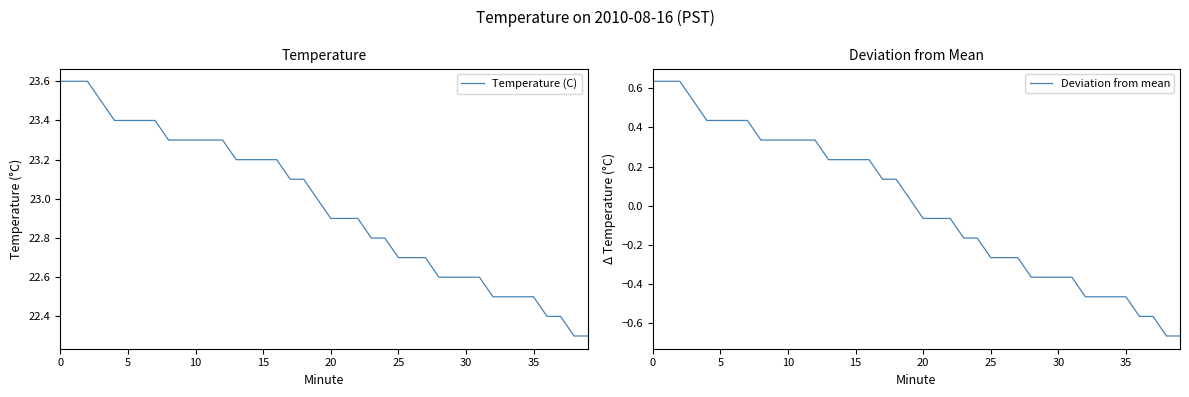

At how many categories does at least one series exceed 23?

19